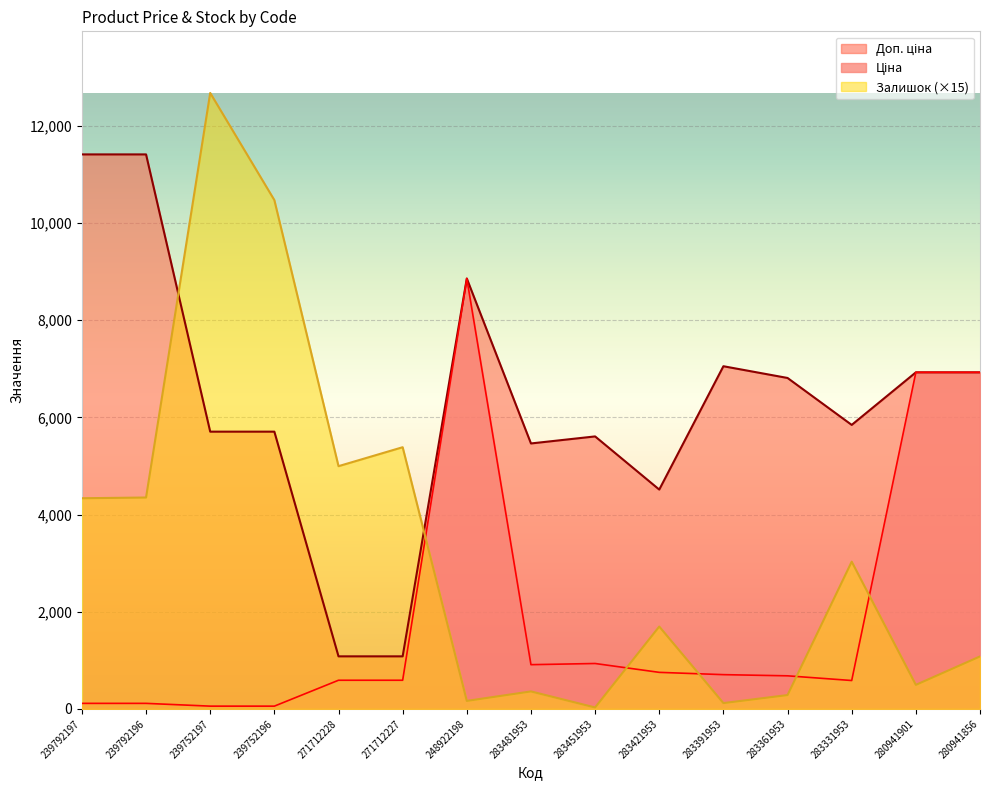

Rank the categories by Залишок value from lowest to highest.

283451953, 283391953, 248922198, 283361953, 283481953, 280941901, 280941856, 283421953, 283331953, 239792197, 239792196, 271712228, 271712227, 239752196, 239752197